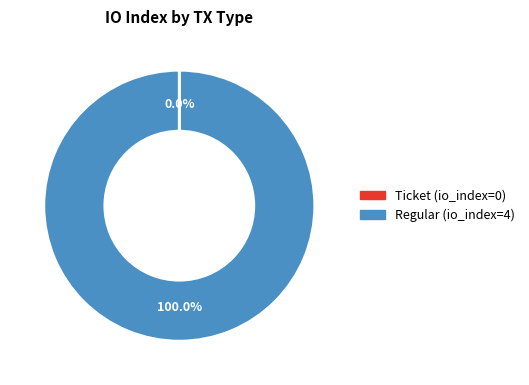

Is Regular the majority of the pie?

Yes